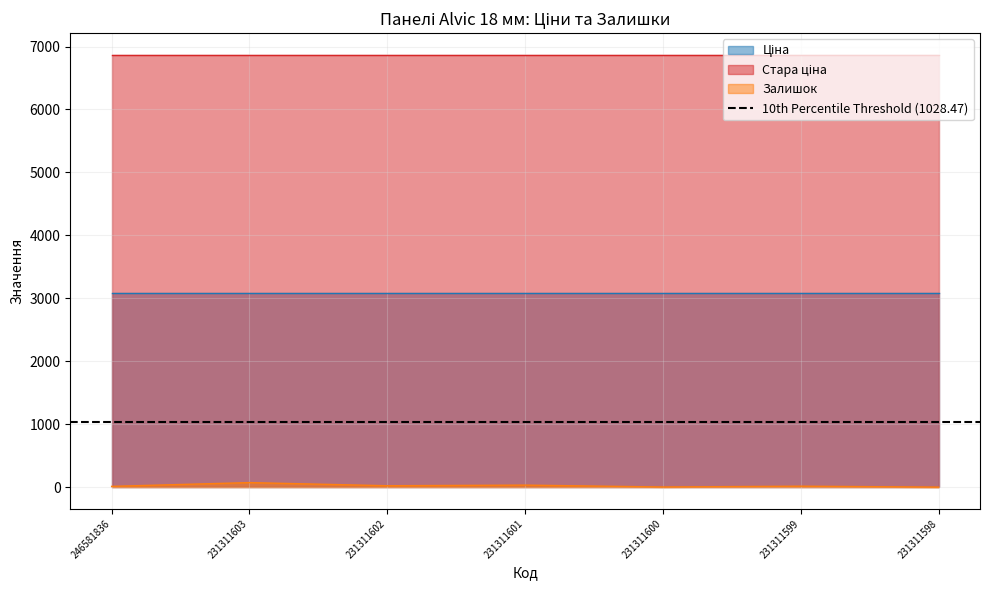

Reading right to left, what are all the values shown in this chart?

Ціна: 3091.2	3091.2	3091.2	3091.2	3091.2	3091.2	3091.2
Стара ціна: 6869.4	6869.4	6869.4	6869.4	6869.4	6869.4	6869.4
Залишок: 0.0	15.0	2.0	32.0	22.0	72.0	12.0